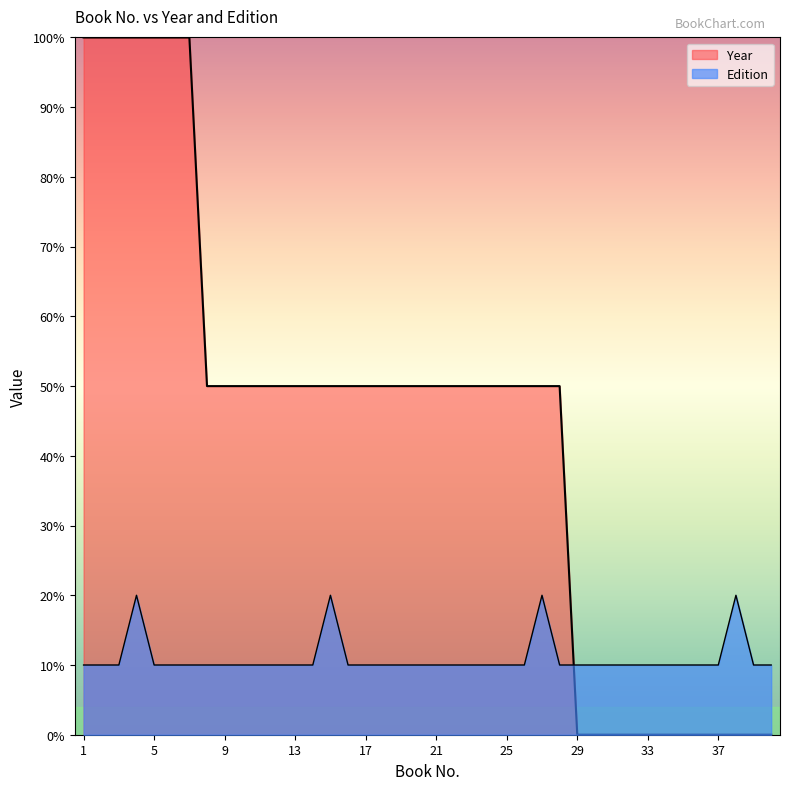

Is the value of Year at 38 greater than the value of Edition at 2?

No